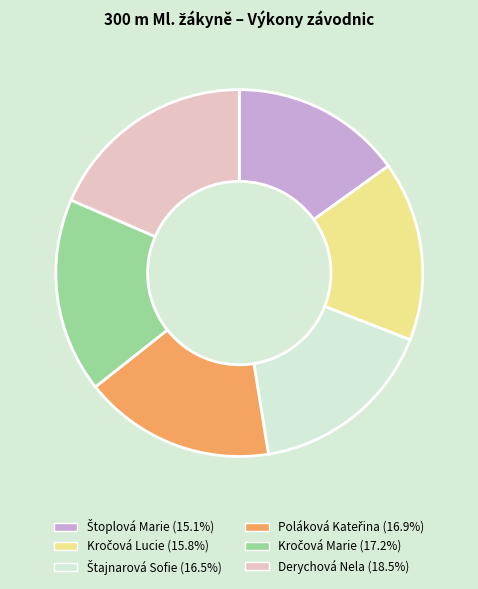

Does any single category account for the majority?

No